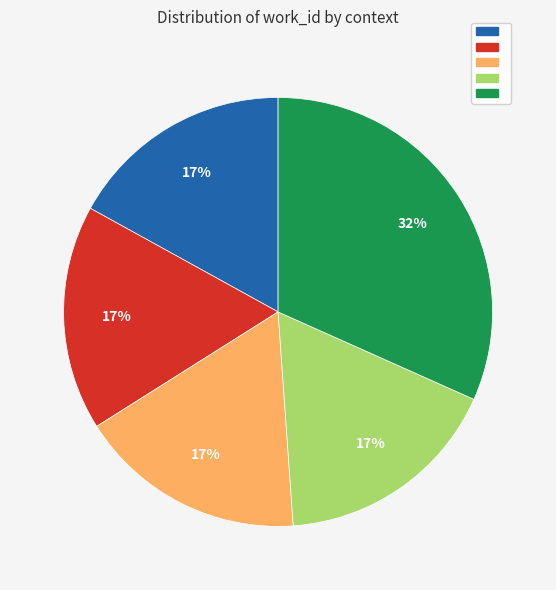

Does any single category account for the majority?

No